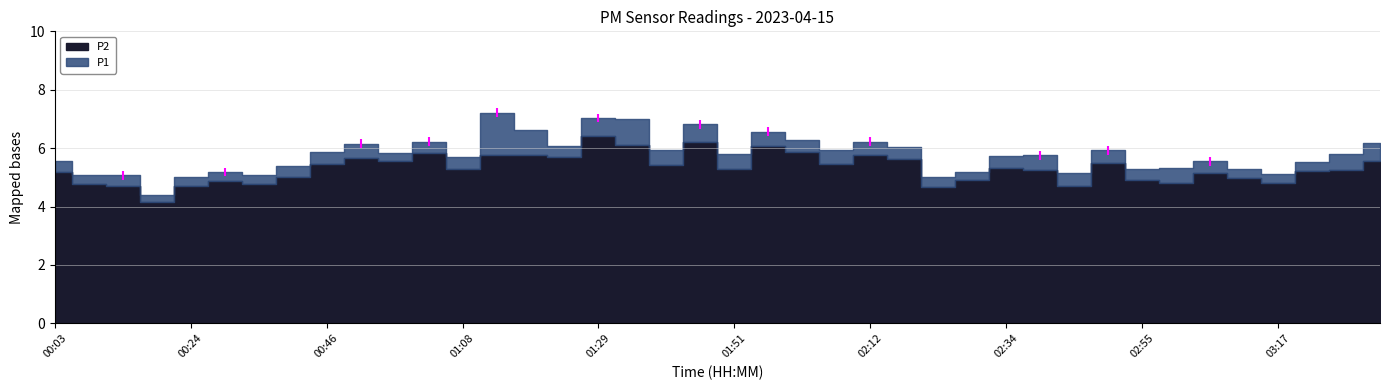

True or false: P1 has a value of 4.4 at 02:01.

False